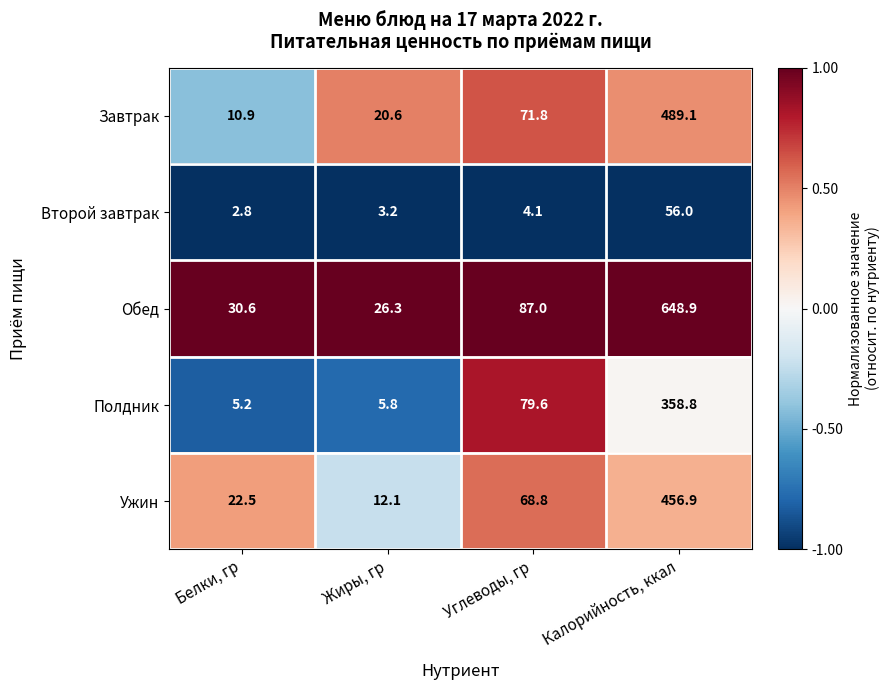

At which label does Ужин reach its minimum?

Жиры, гр